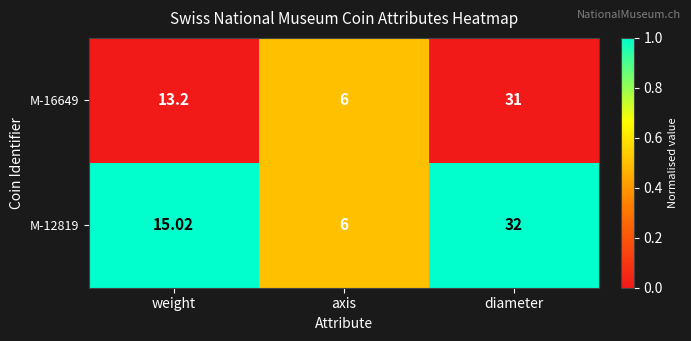

List the labels in order of M-16649 value, smallest first.

axis, weight, diameter